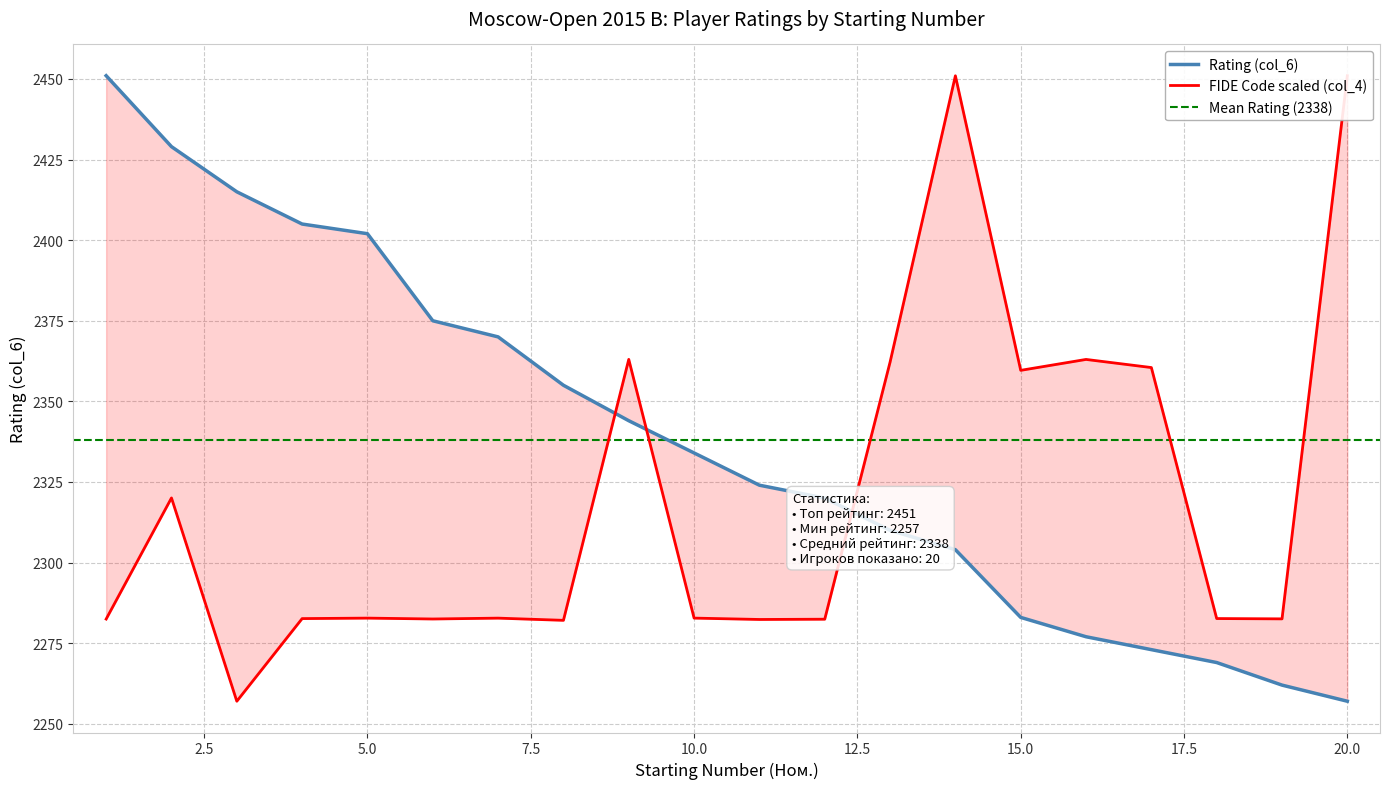

At which category is the sum across all series the highest?

14